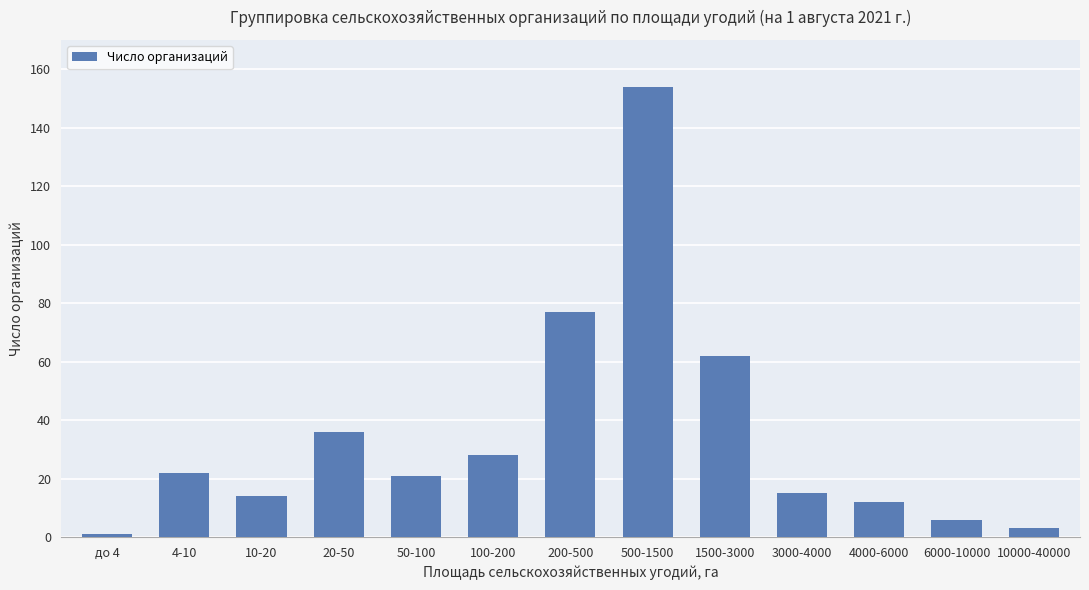

What is the change in value from 4000-6000 to 6000-10000?

-6